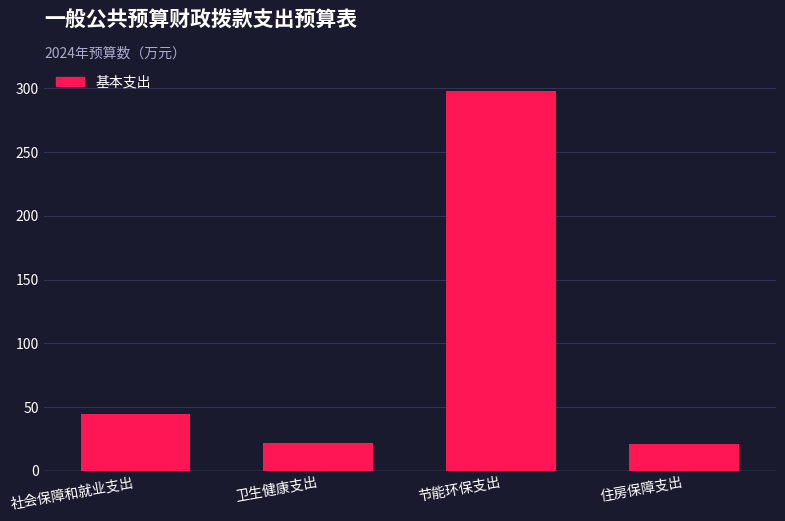

What is the sum of the values at 卫生健康支出 and 社会保障和就业支出?

66.6